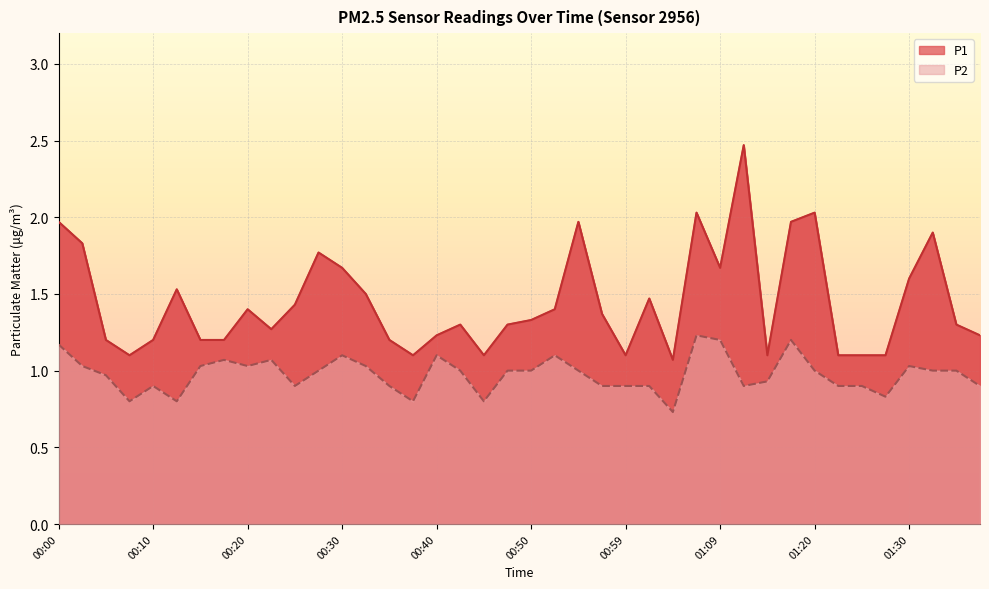

What is the lowest value of the P1 series?

1.1